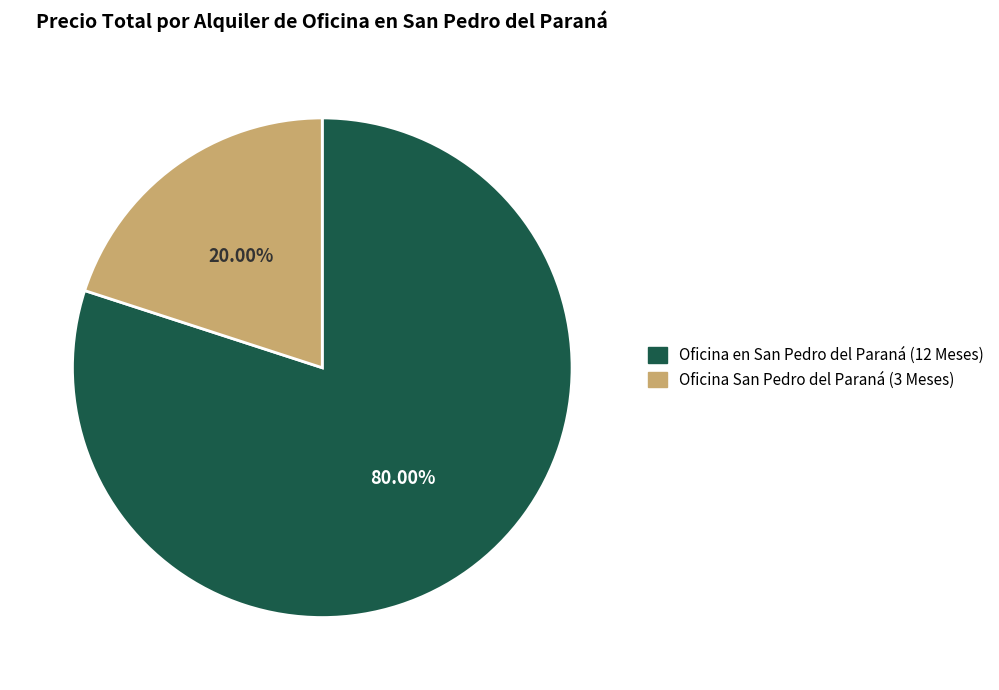

Combined, do Oficina en San Pedro del Paraná (12 Meses) and Oficina San Pedro del Paraná (3 Meses) account for over 50%?

Yes